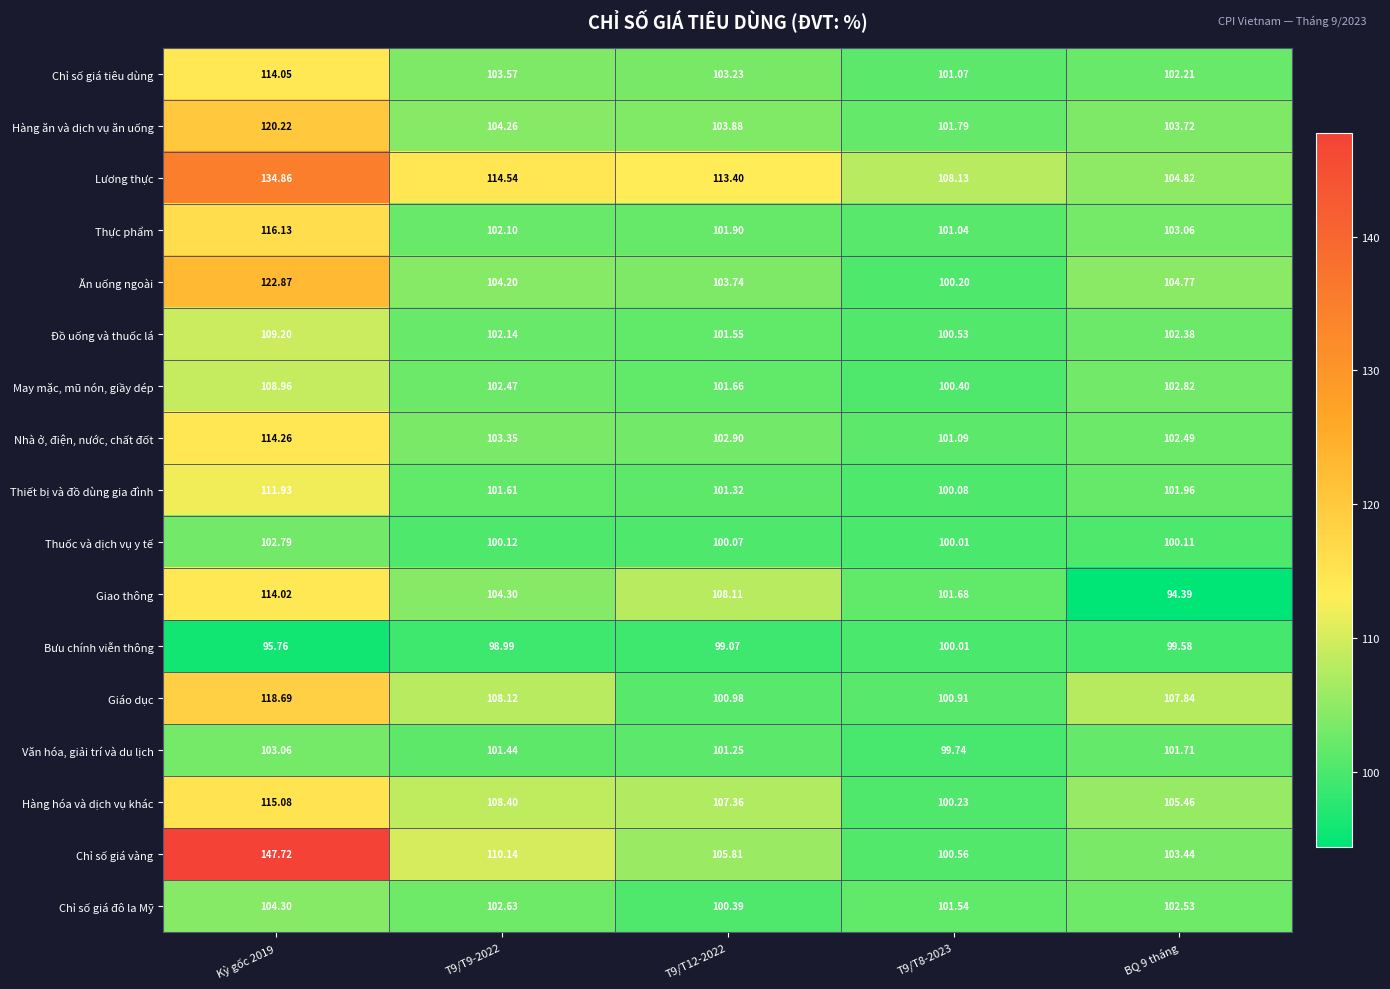

Count the number of data series in this chart.

17